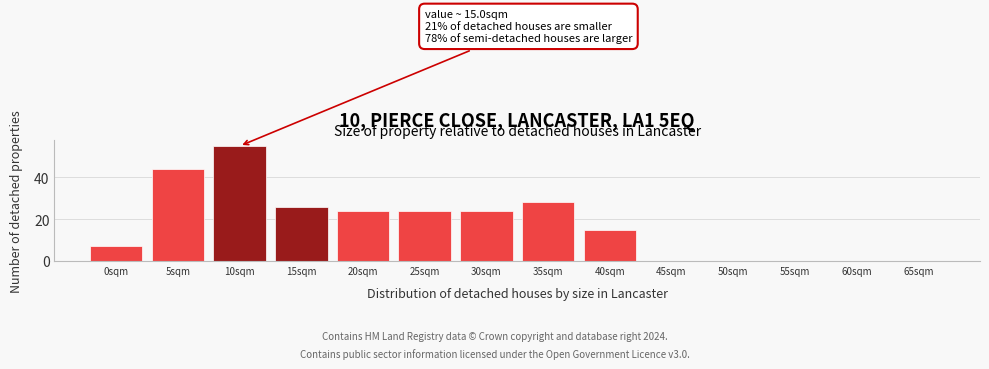

Reading left to right, list all the values displayed in this chart.

0sqm=7	5sqm=44	10sqm=55	15sqm=26	20sqm=24	25sqm=24	30sqm=24	35sqm=28	40sqm=15	45sqm=0	50sqm=0	55sqm=0	60sqm=0	65sqm=0